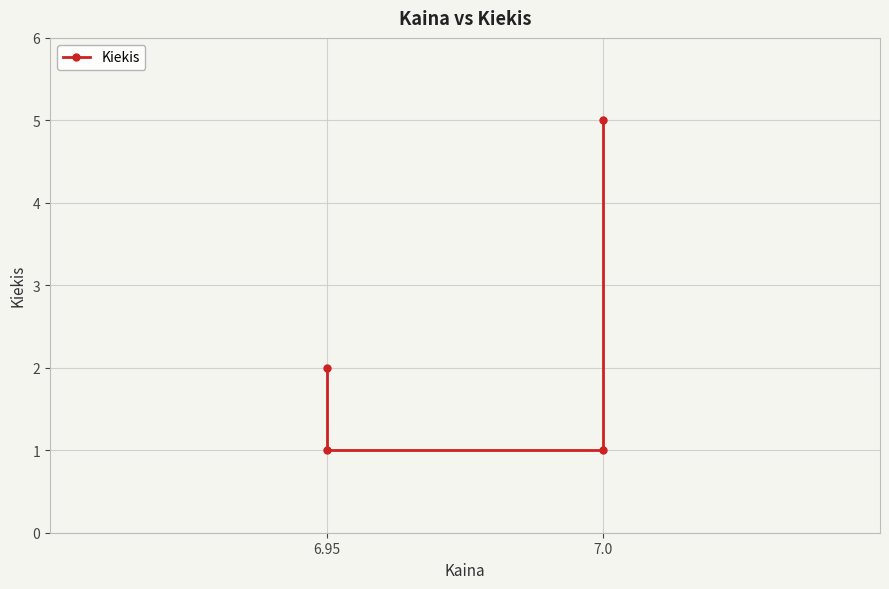

Is it true that the value at 6.95 is 0?

False